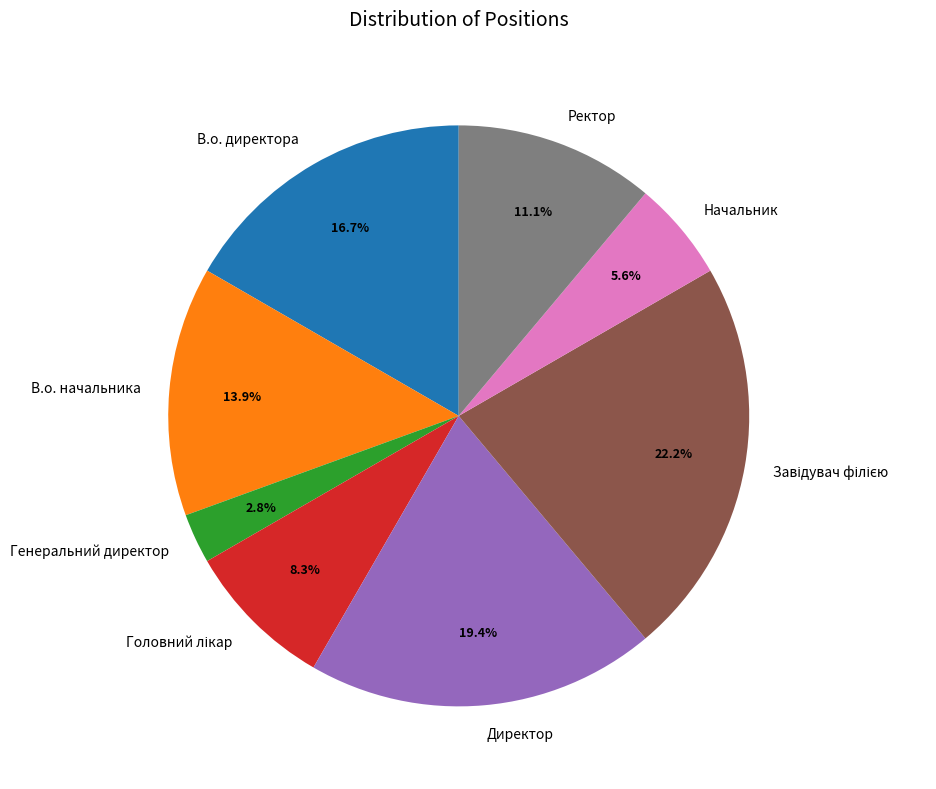

What is the smallest slice in the pie chart?

Генеральний директор